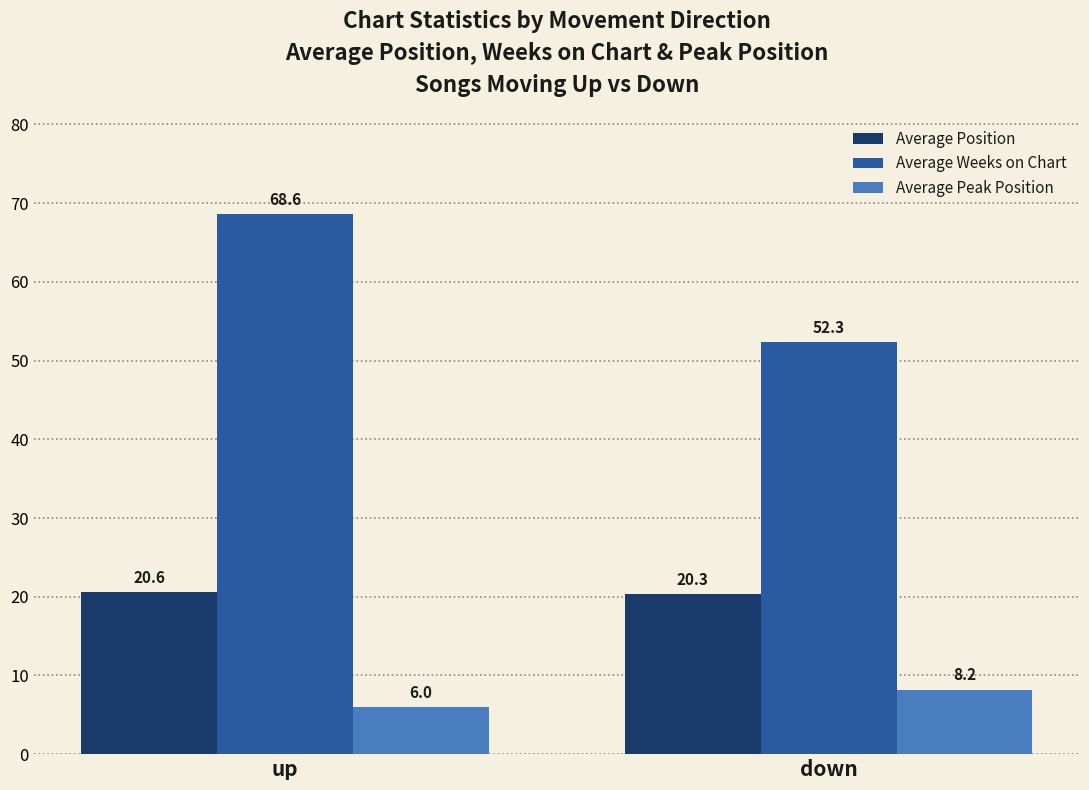

The value of Average Position at down is 20.3. True or false?

True